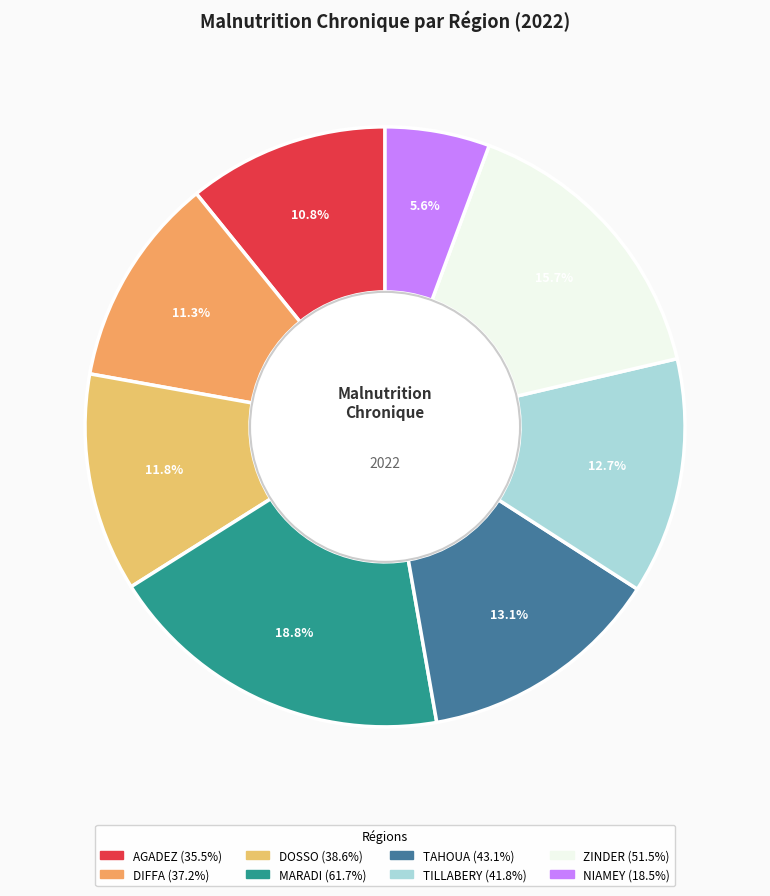

To the nearest percent, what is the combined percentage of ZINDER and TAHOUA?

29%